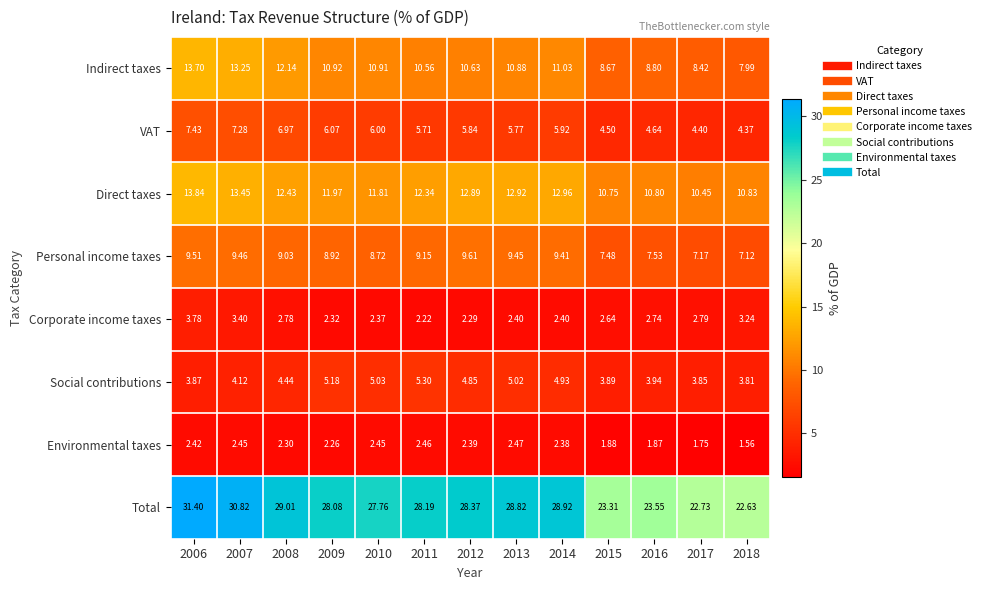

Rank the series at 2008 from highest to lowest value.

Total, Direct taxes, Indirect taxes, Personal income taxes, VAT, Social contributions, Corporate income taxes, Environmental taxes